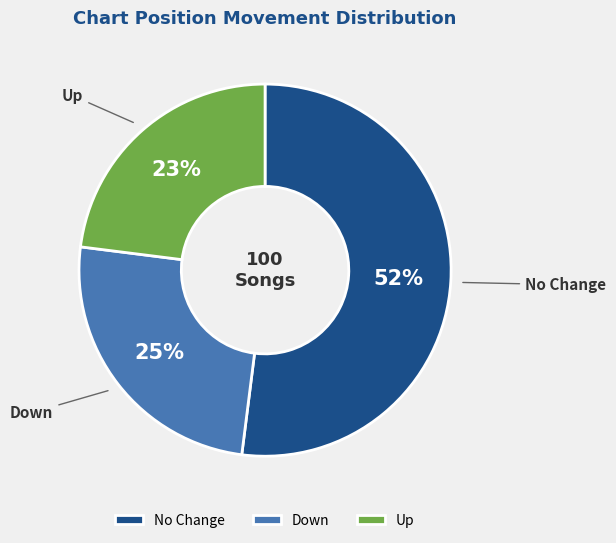

Does any single category account for the majority?

Yes